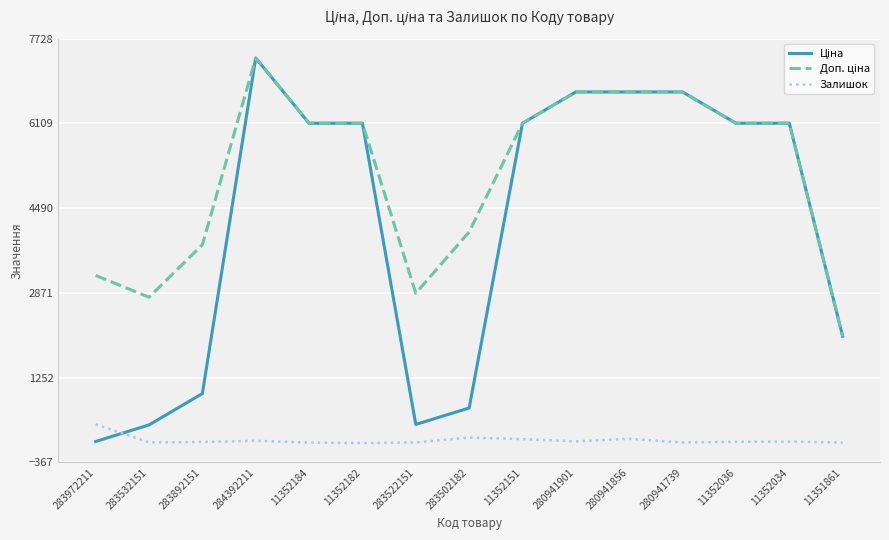

What is the difference between the highest and lowest values at 280941901?

6676.2